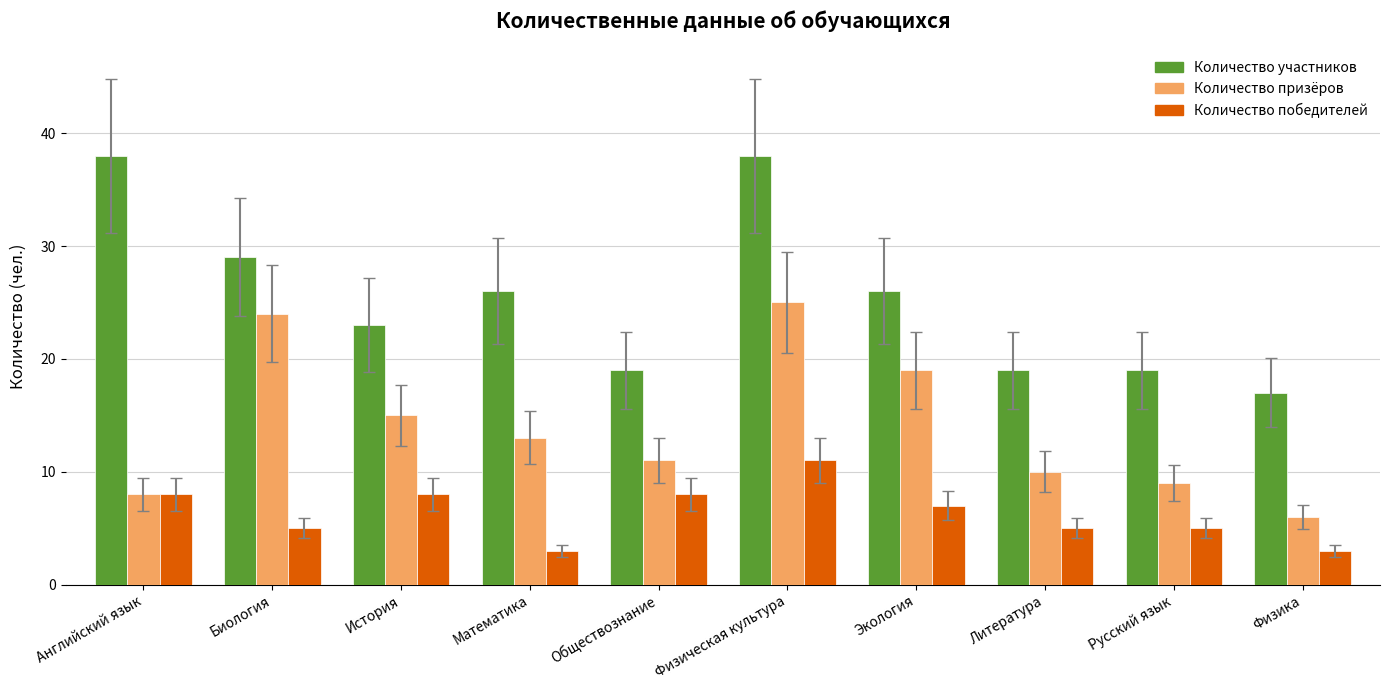

Reading left to right, extract all data points from this chart.

Количество участников: 38	29	23	26	19	38	26	19	19	17
Количество призёров: 8	24	15	13	11	25	19	10	9	6
Количество победителей: 8	5	8	3	8	11	7	5	5	3